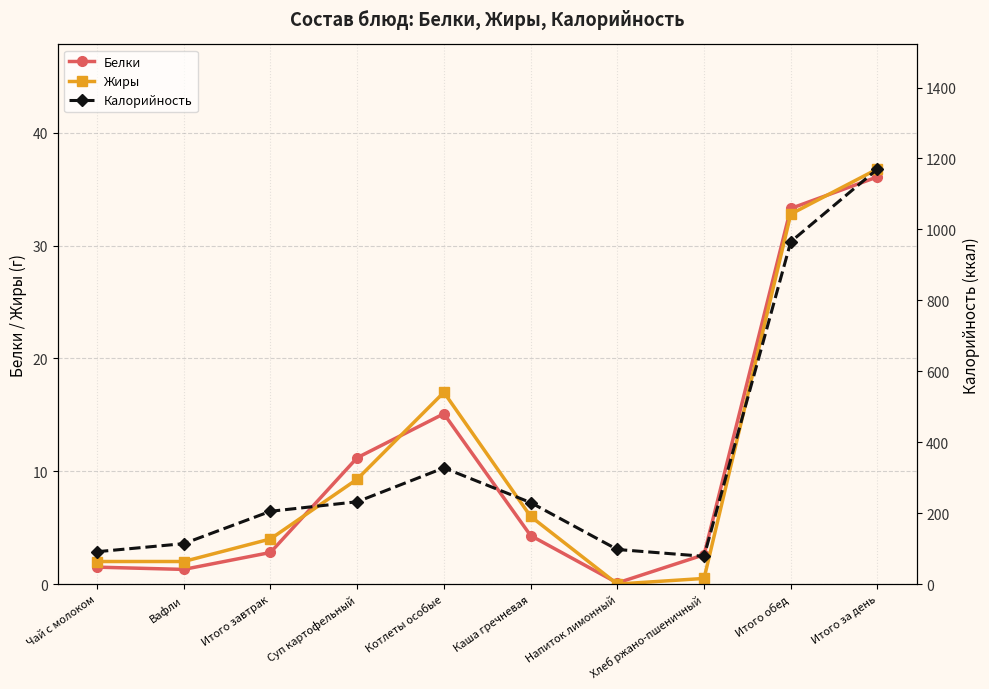

Rank the categories by Калорийность value from lowest to highest.

Хлеб ржано-пшеничный, Чай с молоком, Напиток лимонный, Вафли, Итого завтрак, Каша гречневая, Суп картофельный, Котлеты особые, Итого обед, Итого за день